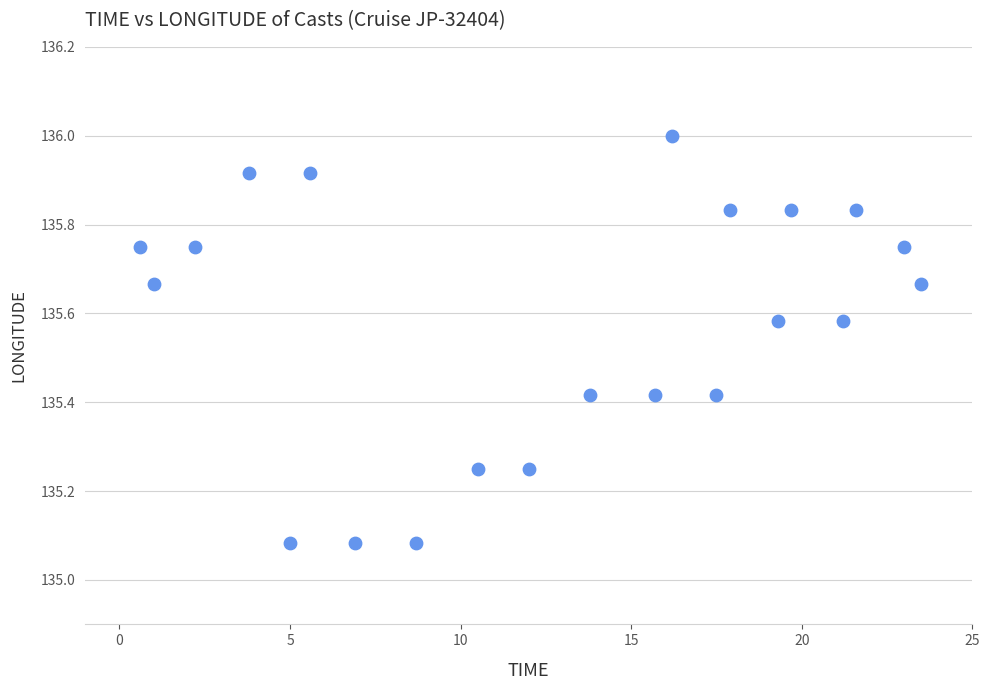

What is the range of X values (max minus min)?

22.9